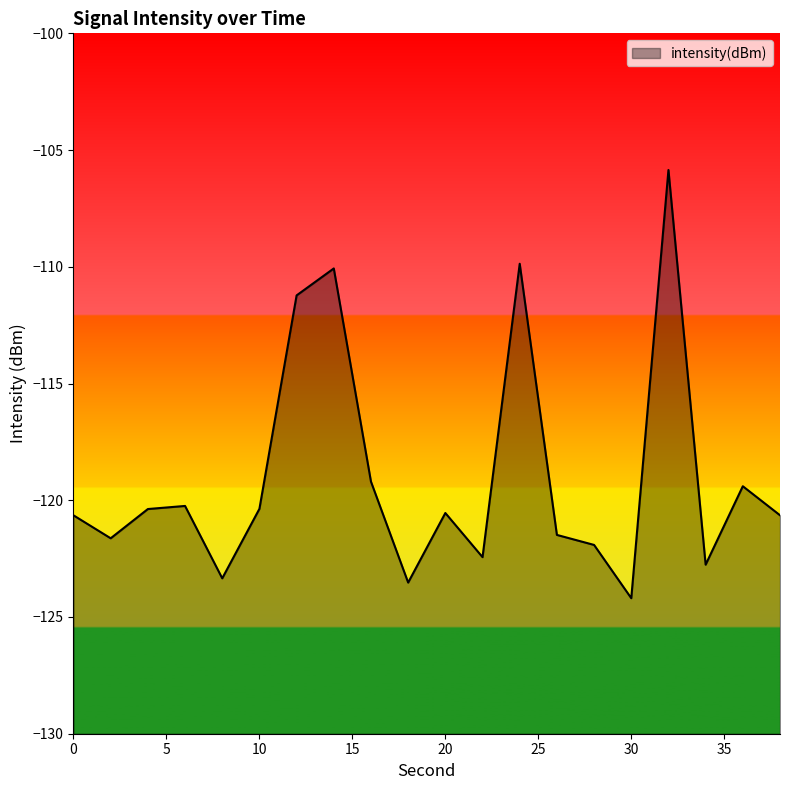

At which label is the value closest to -115?

12